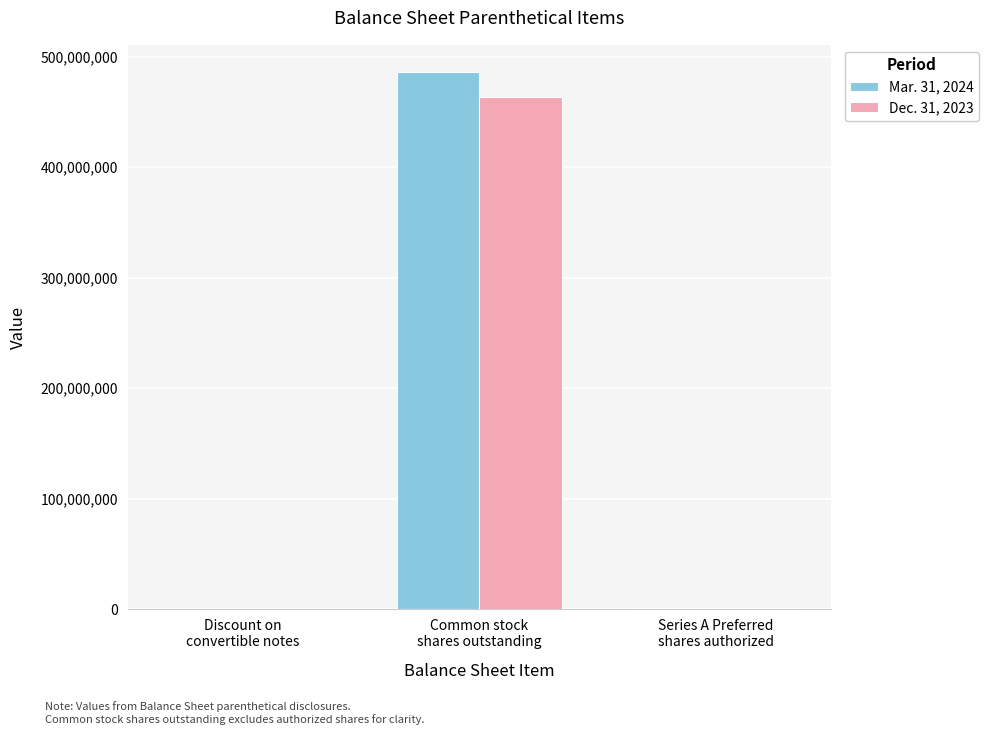

What is the maximum value for Mar. 31, 2024?

486482787